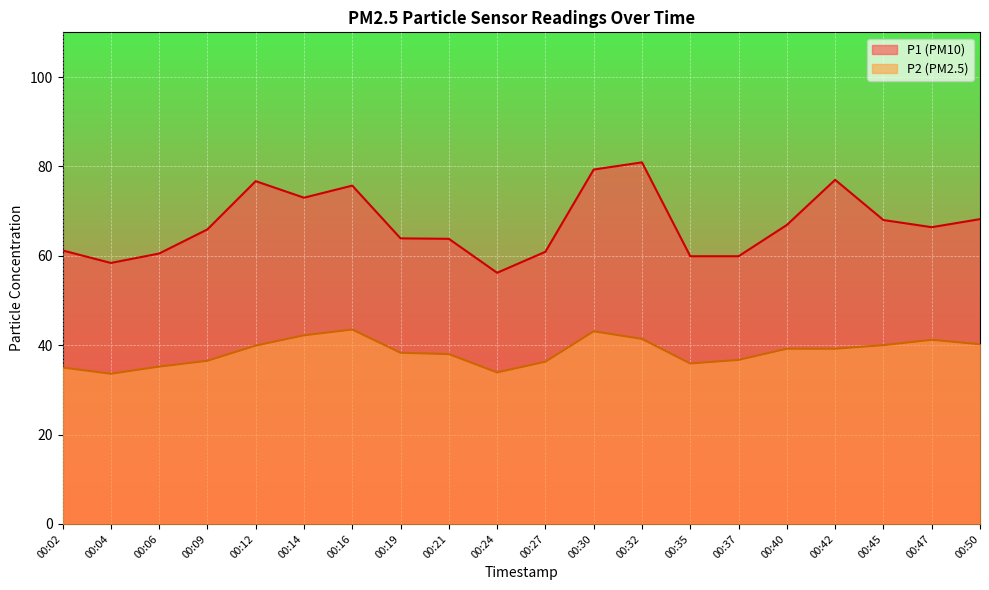

Does the chart display data point markers on the line(s)?

No